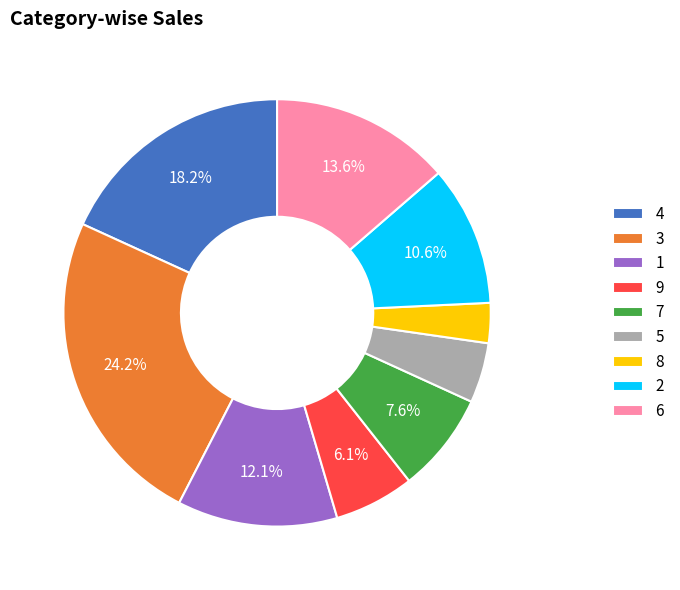

Between 4 and 3, which is larger?

3